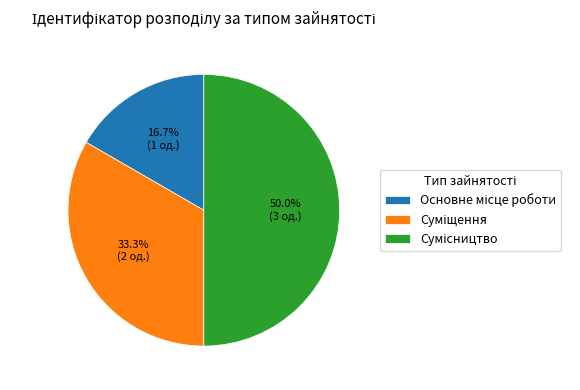

How many slices are in this pie chart?

3